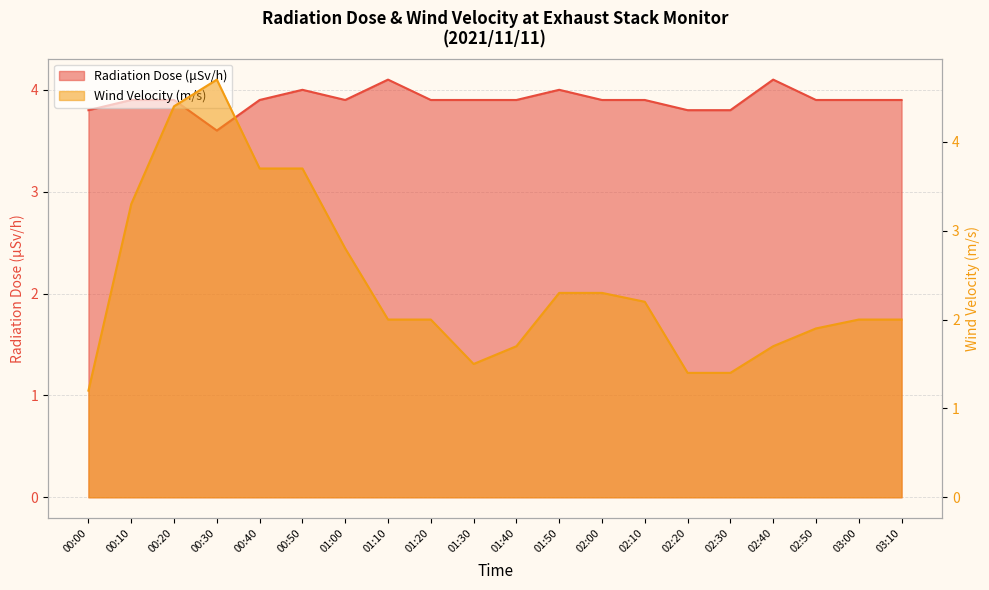

At which category is the sum across all series the highest?

00:20